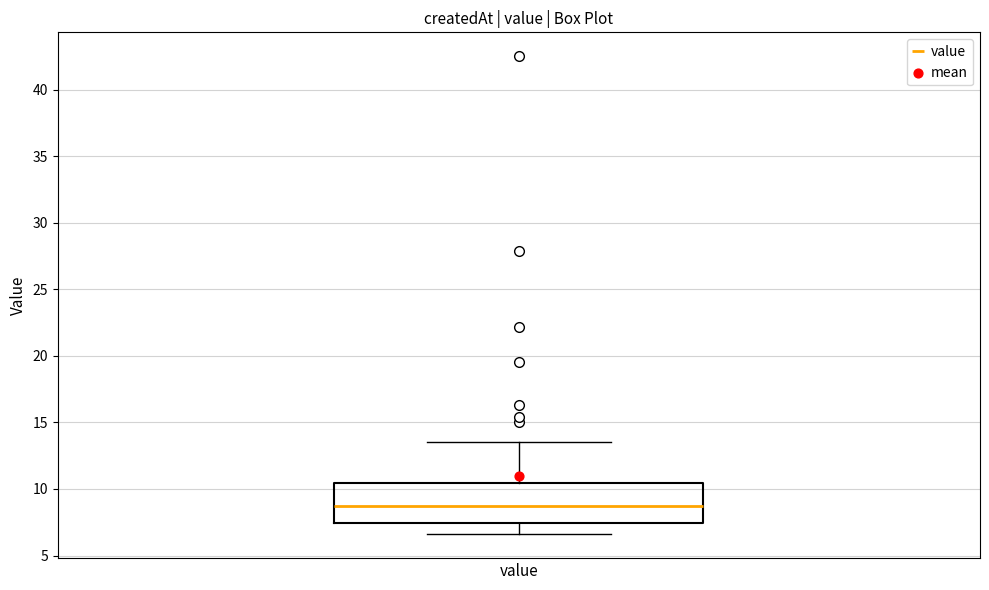

Where does the lower whisker of the box for value end on the y-axis? The values are not printed on the chart, so give them approximately, as read against the axis.

6.5